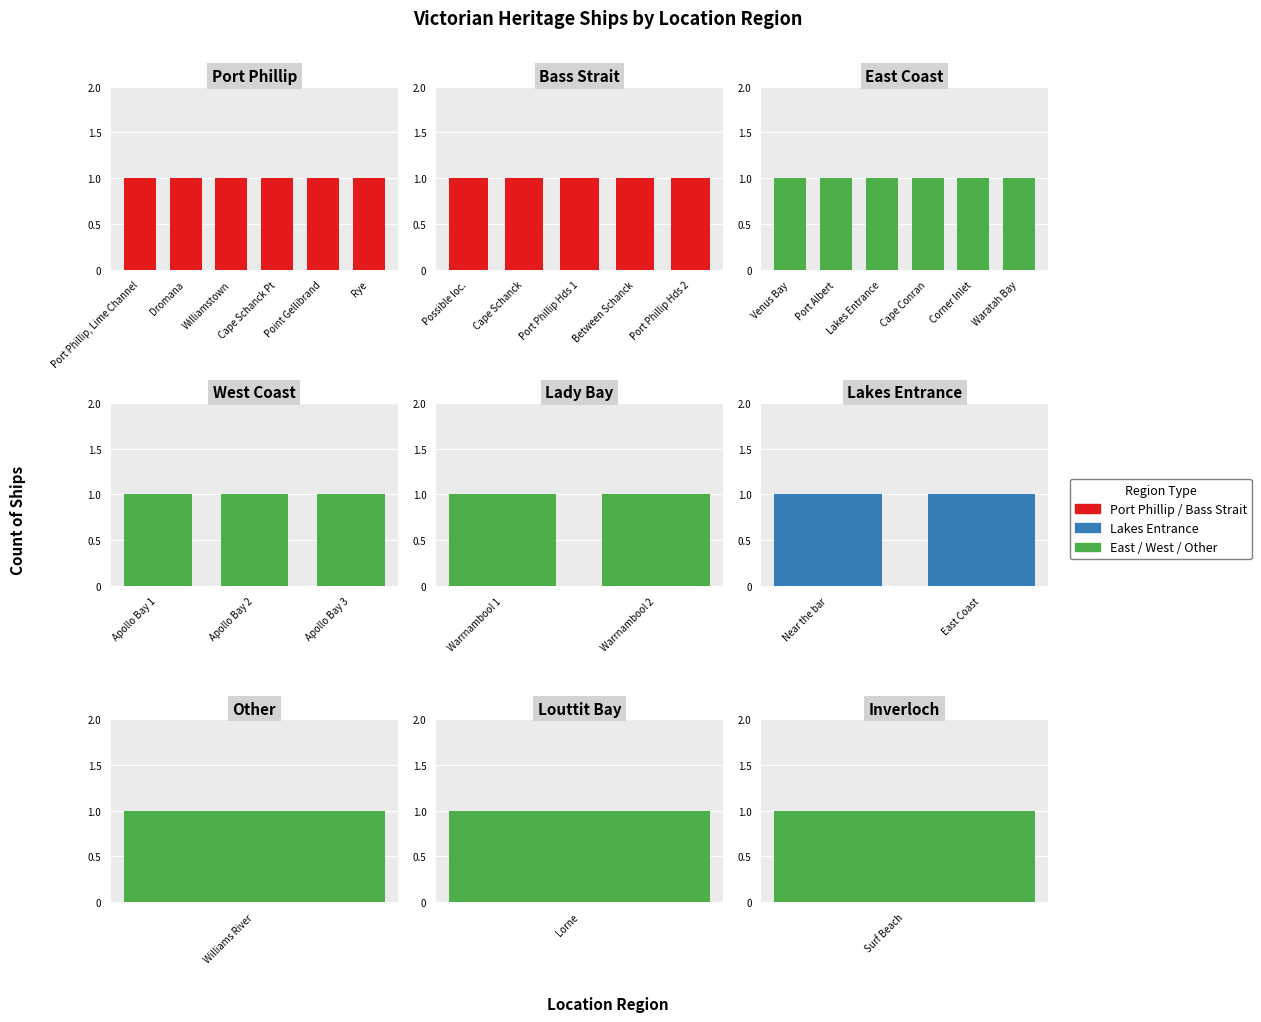

Is it true that the value at Lakes Entrance is 2?

True